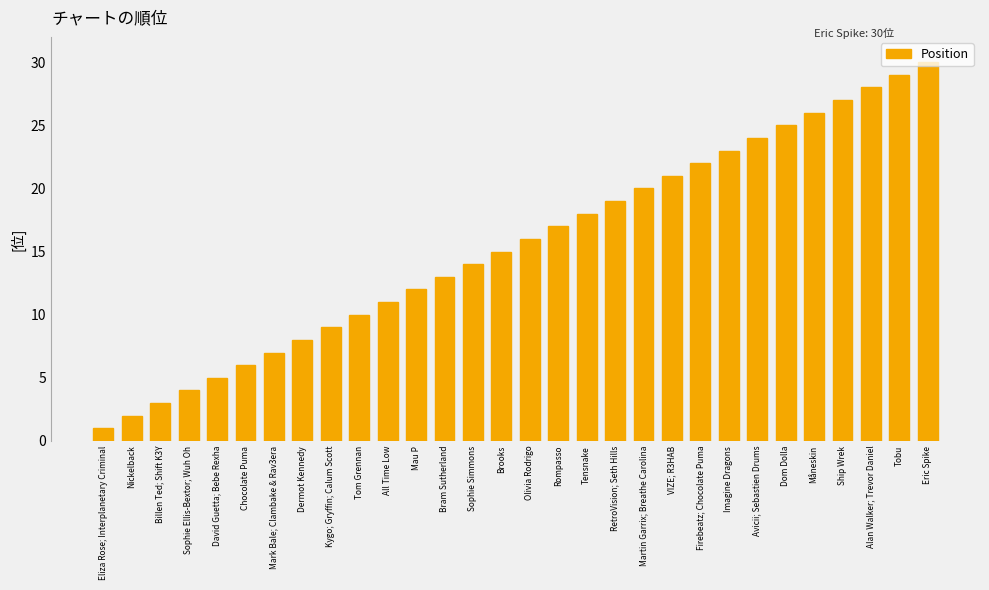

At which label is the value closest to 15?

Brooks